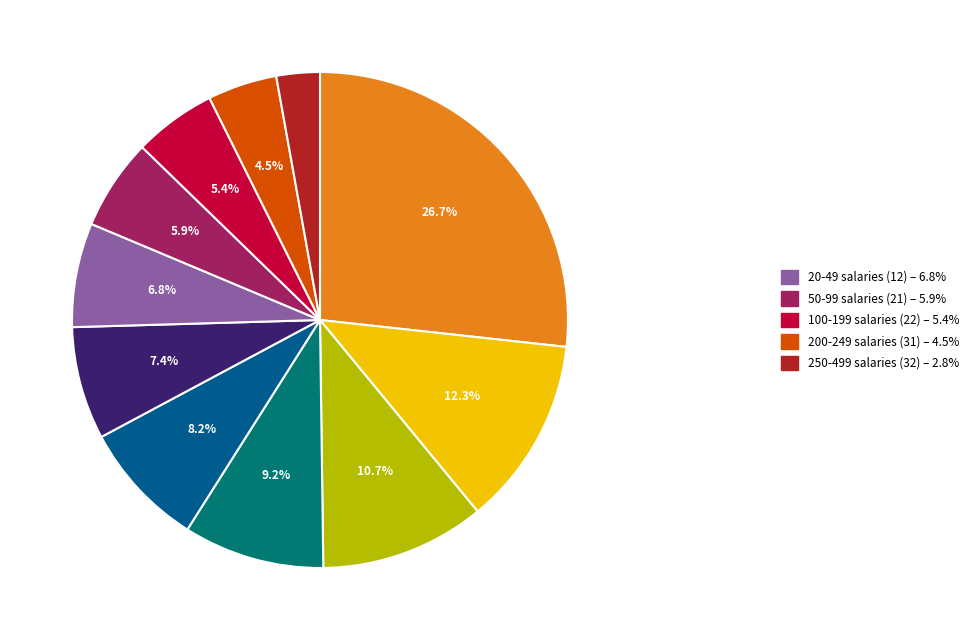

Is there a majority slice in this chart?

No